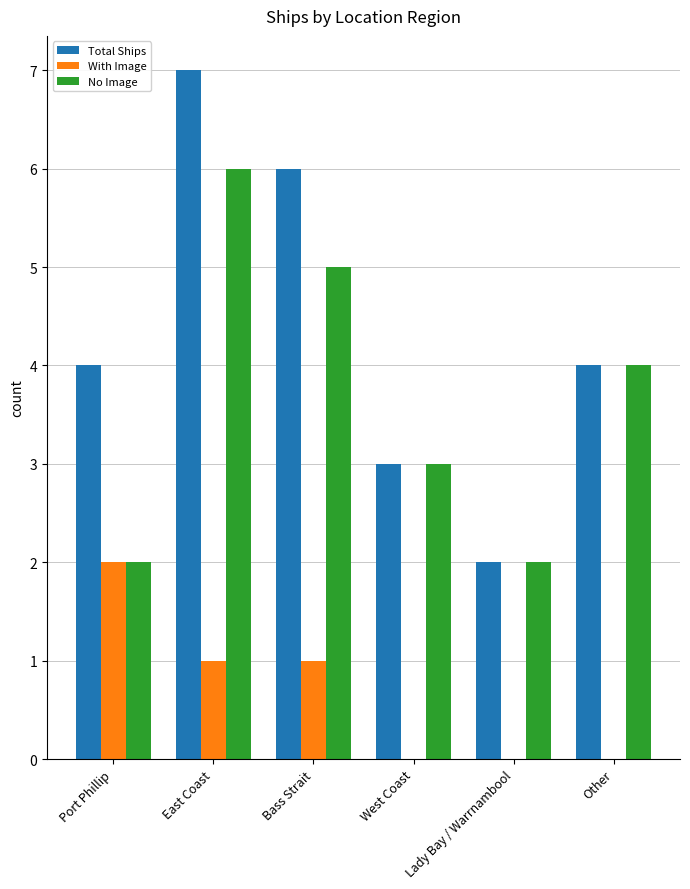

What are all the series names shown in the legend?

Total Ships, With Image, No Image